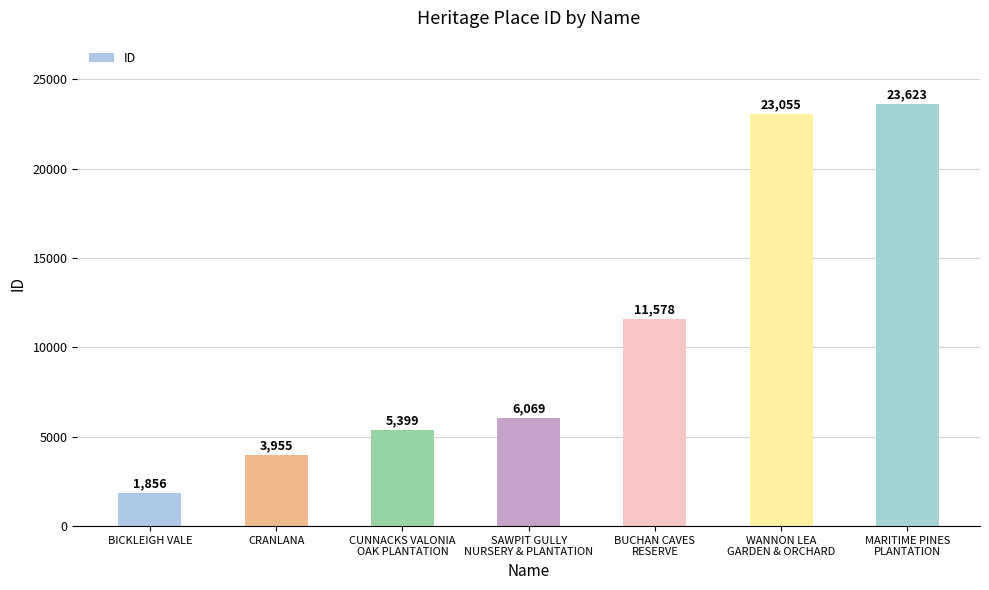

Reading left to right, transcribe all the data shown in this chart.

1856	3955	5399	6069	11578	23055	23623